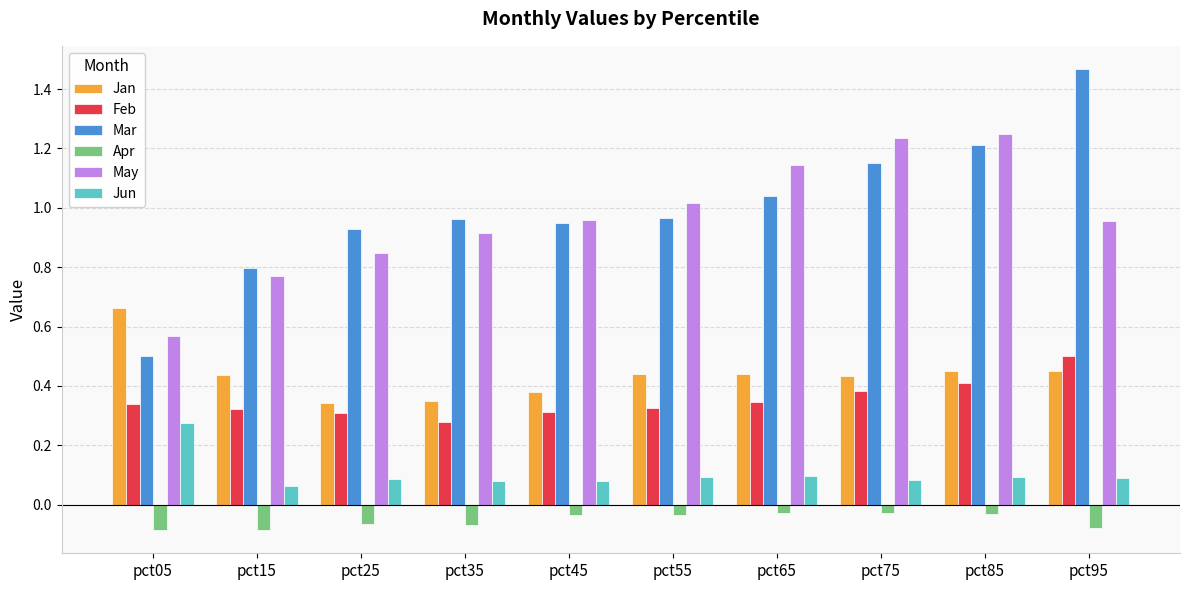

The value of Jan at pct45 is 0.4. True or false?

True